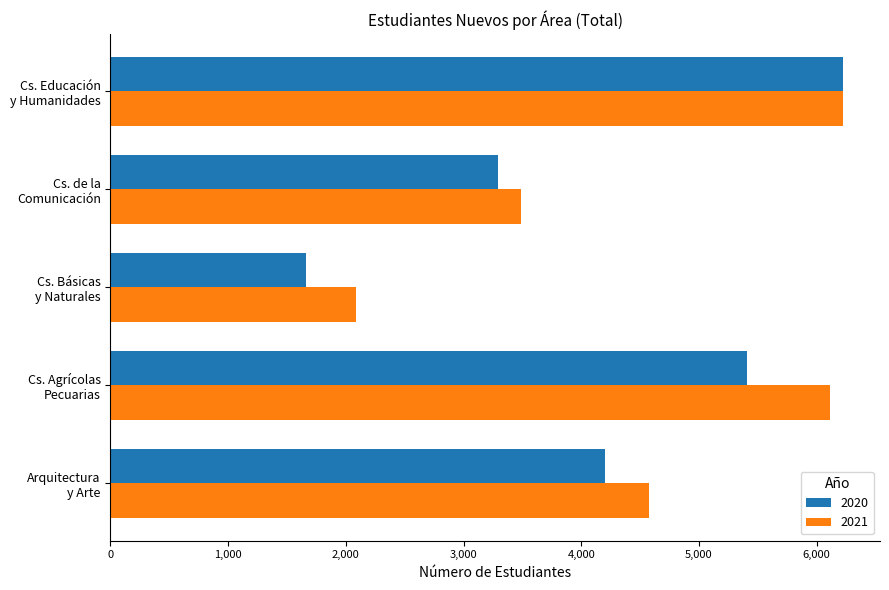

Rank the series by their average value, from lowest to highest.

2020, 2021